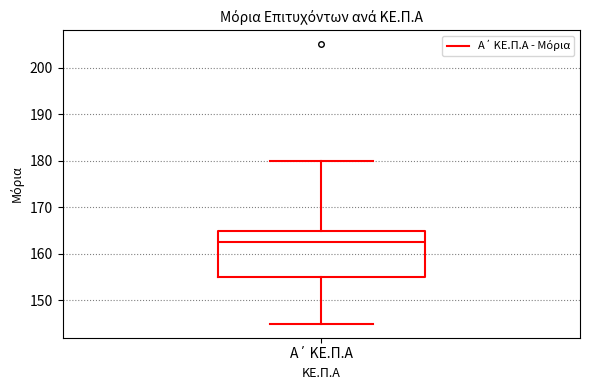

Transcribe this box plot: give where the median line is, the range the box spans, and where the two whiskers end, as read against the y-axis. The values are not printed on the chart, so give them approximately, as read against the axis.

median 163, box 155 to 165, whiskers 145 to 180